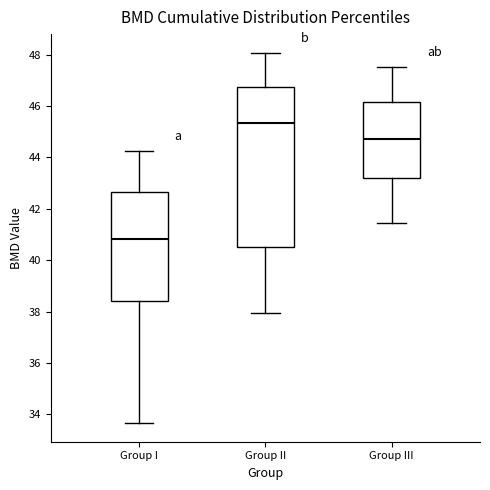

Reading left to right, read every box against the y-axis: the position of its median line, the range the box covers, and the ends of its whiskers. The values are not printed on the chart, so give them approximately, as read against the axis.

Group I: median 40.8, box 38.4 to 42.6, whiskers 33.6 to 44.2
Group II: median 45.4, box 40.4 to 46.8, whiskers 38.0 to 48.0
Group III: median 44.8, box 43.2 to 46.2, whiskers 41.4 to 47.6